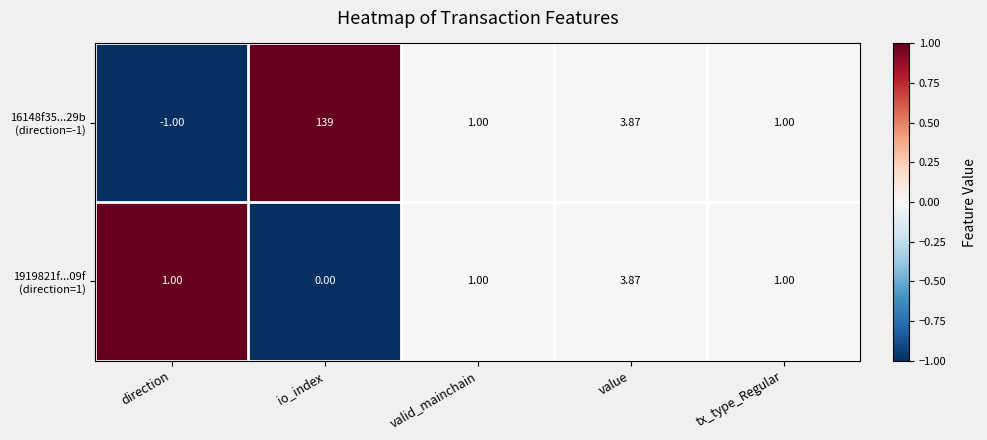

At which category does the chart reach its minimum across all series?

direction